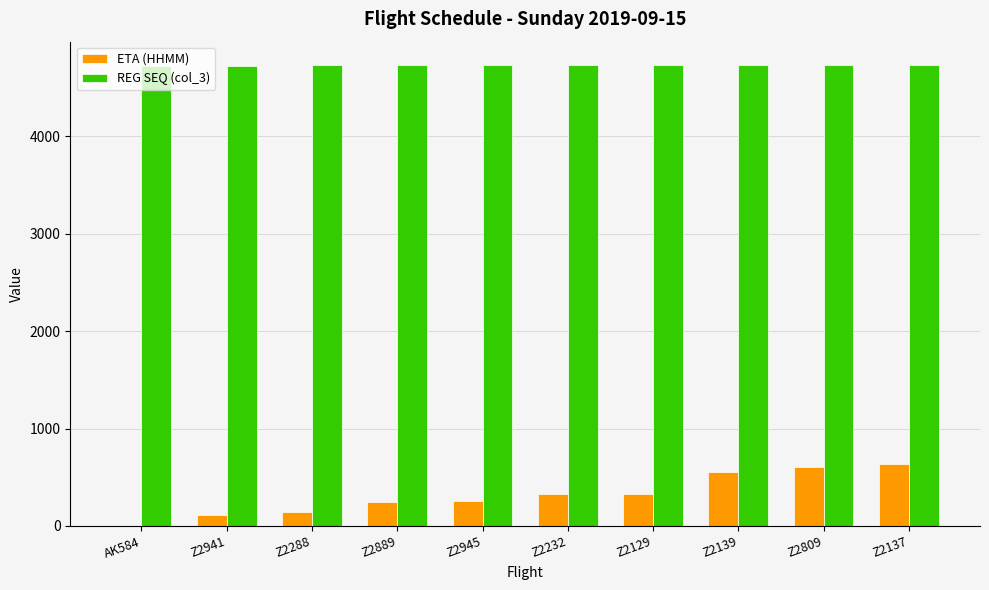

How many data points does each series have?

10